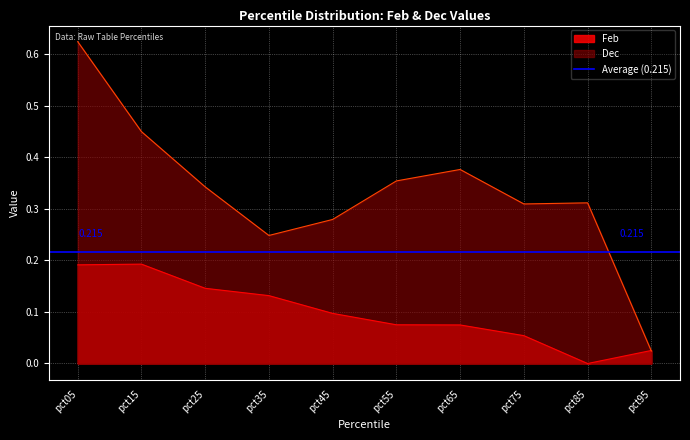

At which category does the chart reach its peak across all series?

pct05